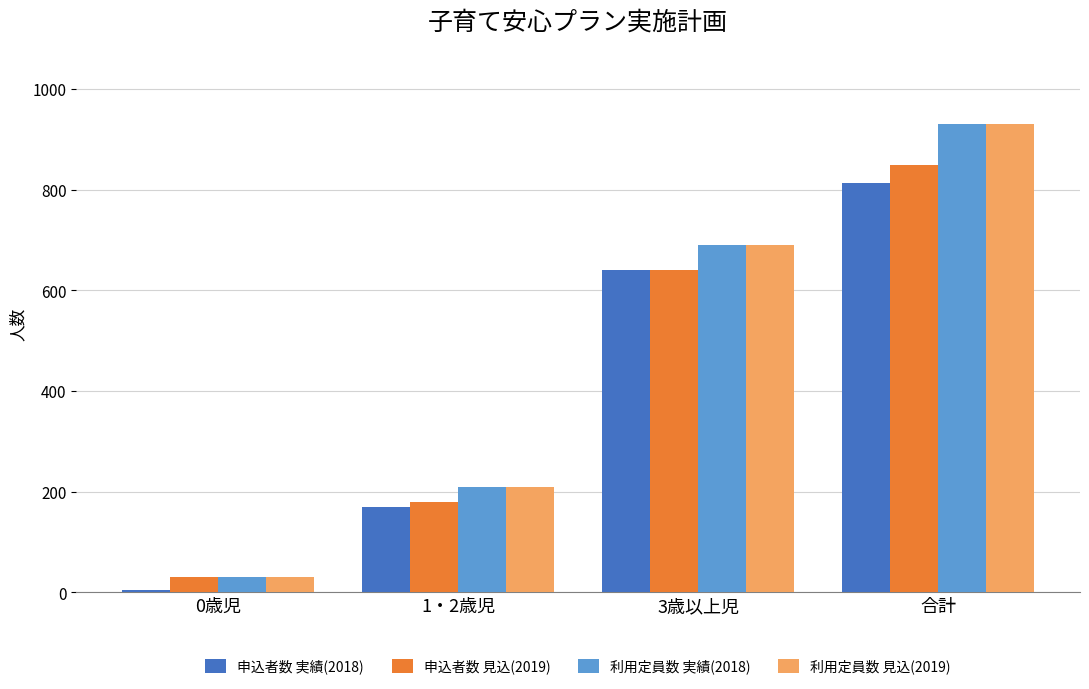

Reading left to right, list all the values displayed in this chart.

申込者数 実績(2018): 0歳児=4	1・2歳児=169	3歳以上児=640	合計=813
申込者数 見込(2019): 0歳児=30	1・2歳児=180	3歳以上児=640	合計=850
利用定員数 実績(2018): 0歳児=30	1・2歳児=210	3歳以上児=690	合計=930
利用定員数 見込(2019): 0歳児=30	1・2歳児=210	3歳以上児=690	合計=930